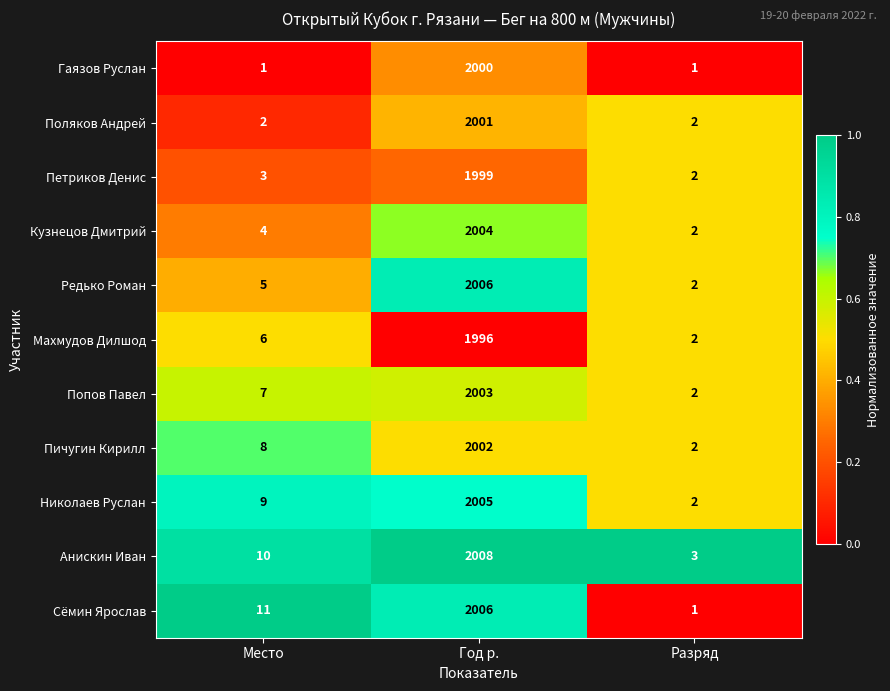

What is the difference between the maximum and minimum values in the Редько Роман series?

2004